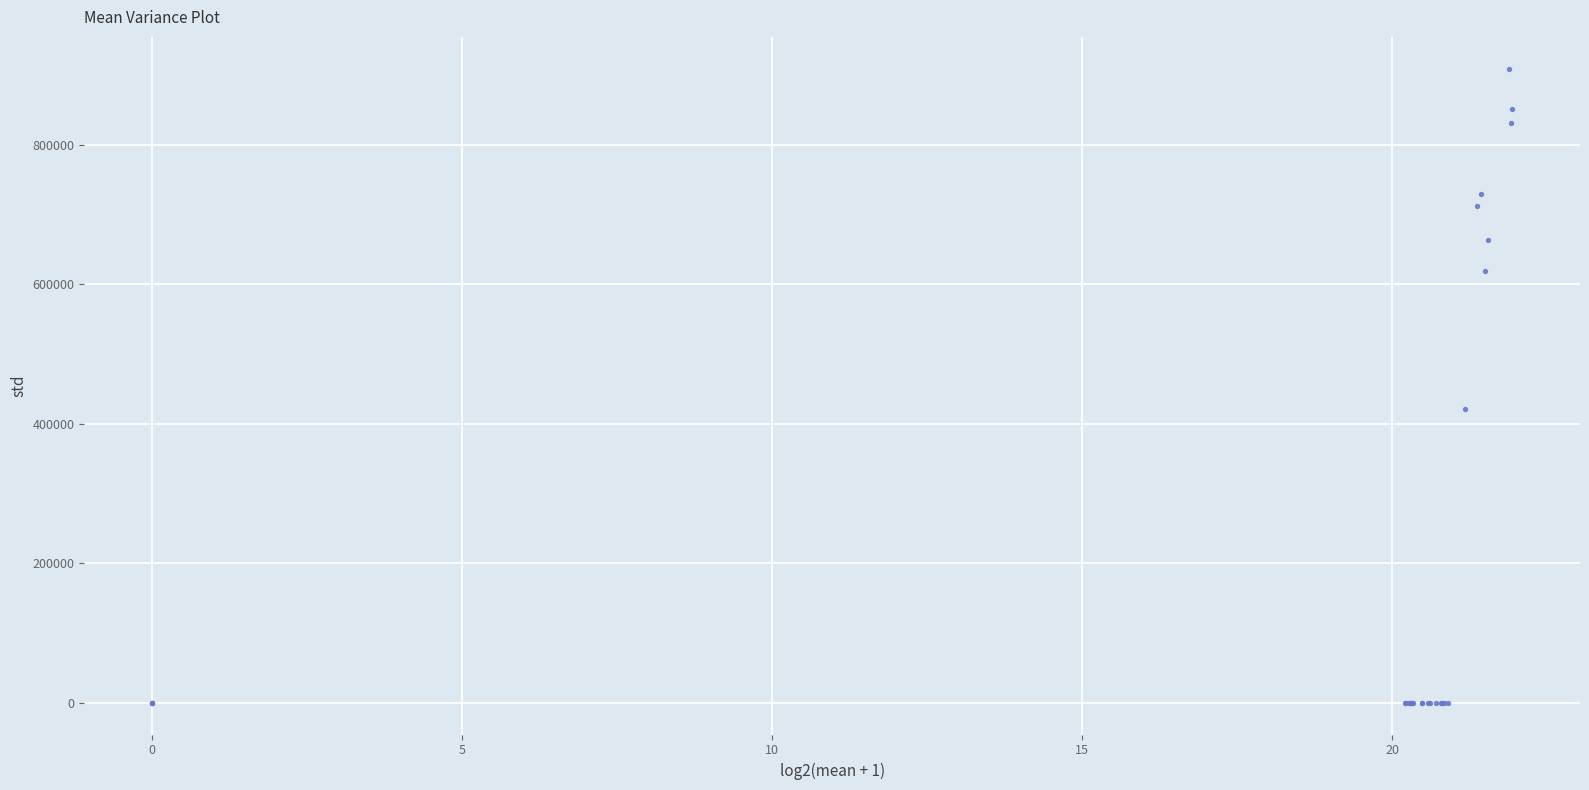

What Y value in the scatter plot is closest to 454741?

421771.6